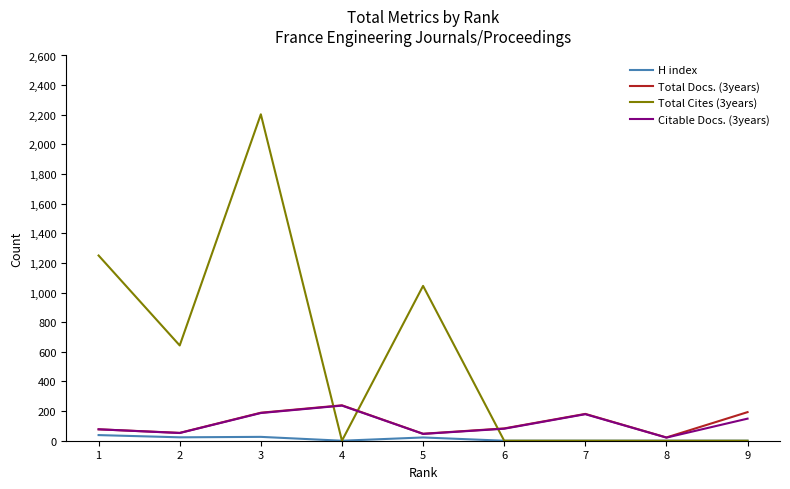

Which series has the largest range (max minus min)?

Total Cites (3years)